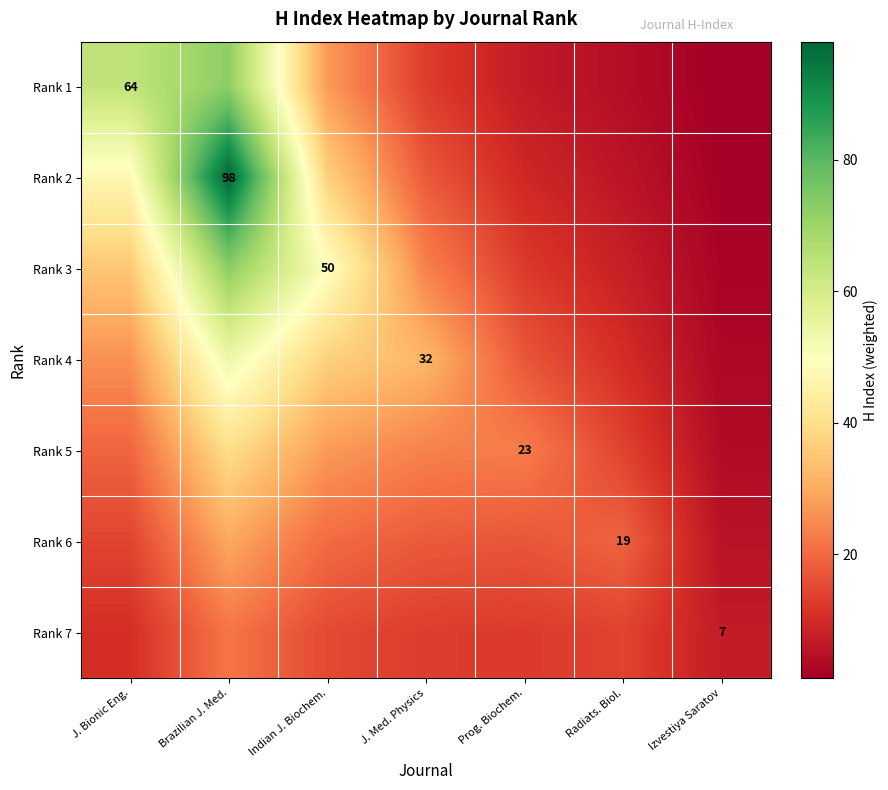

What is the approximate value of Rank 3 at Radiats. Biol.?

7.7